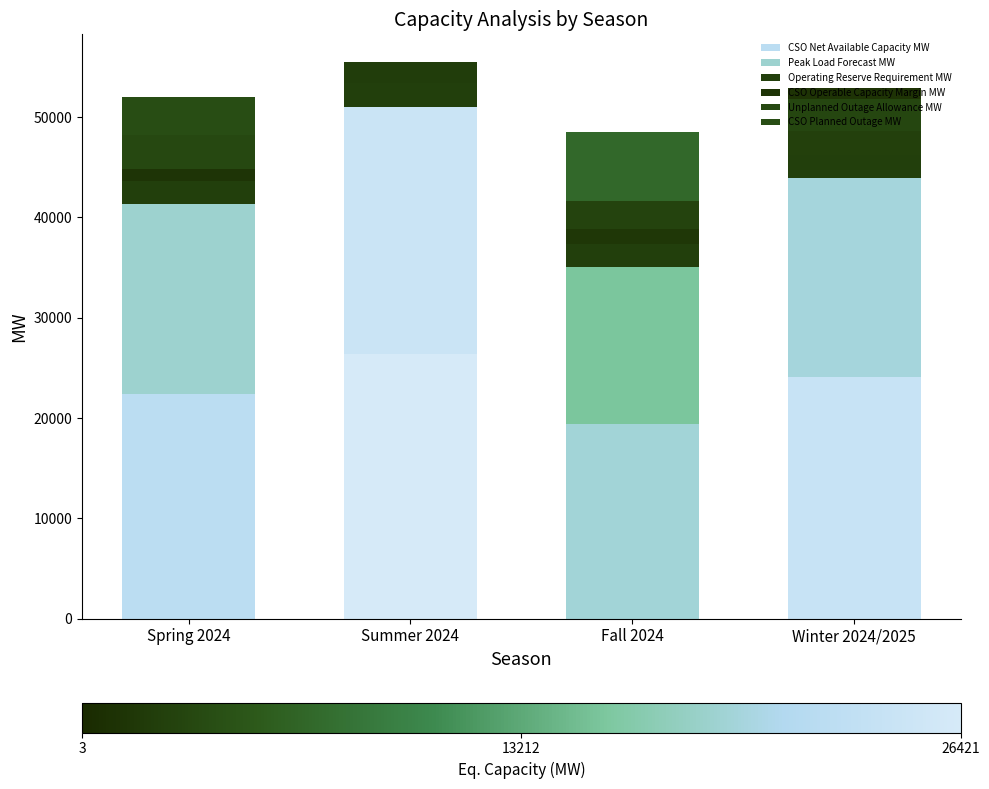

Which series has the widest spread of values?

Peak Load Forecast MW